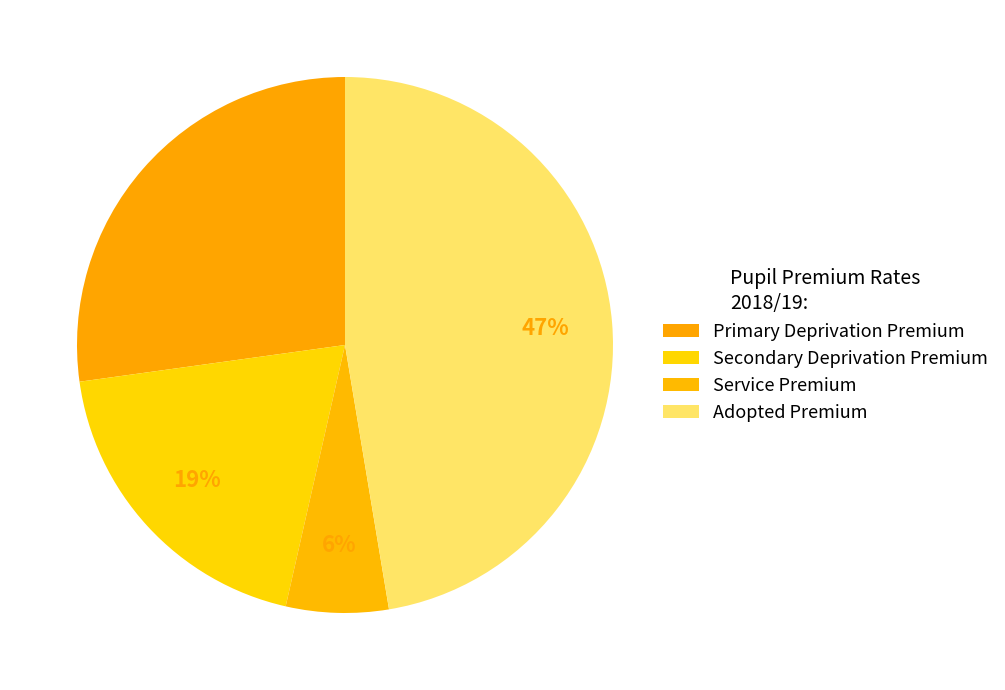

What percentage is the Primary Deprivation Premium slice, to the nearest percent?

27%